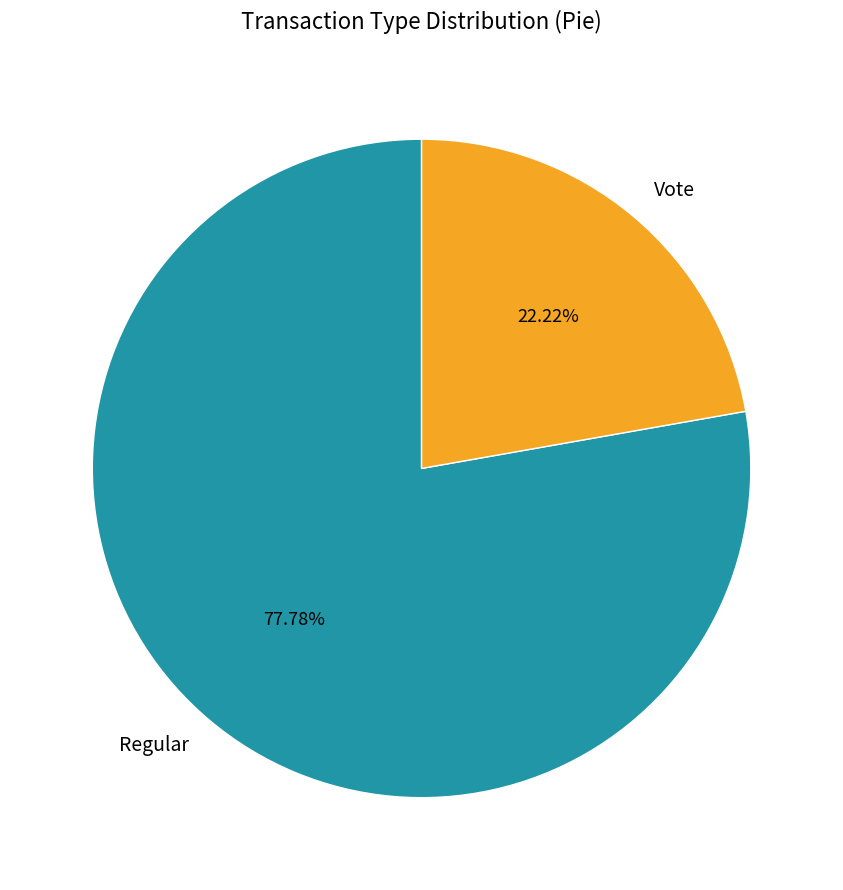

What is the ratio of the value at Vote to the value at Regular?

0.3